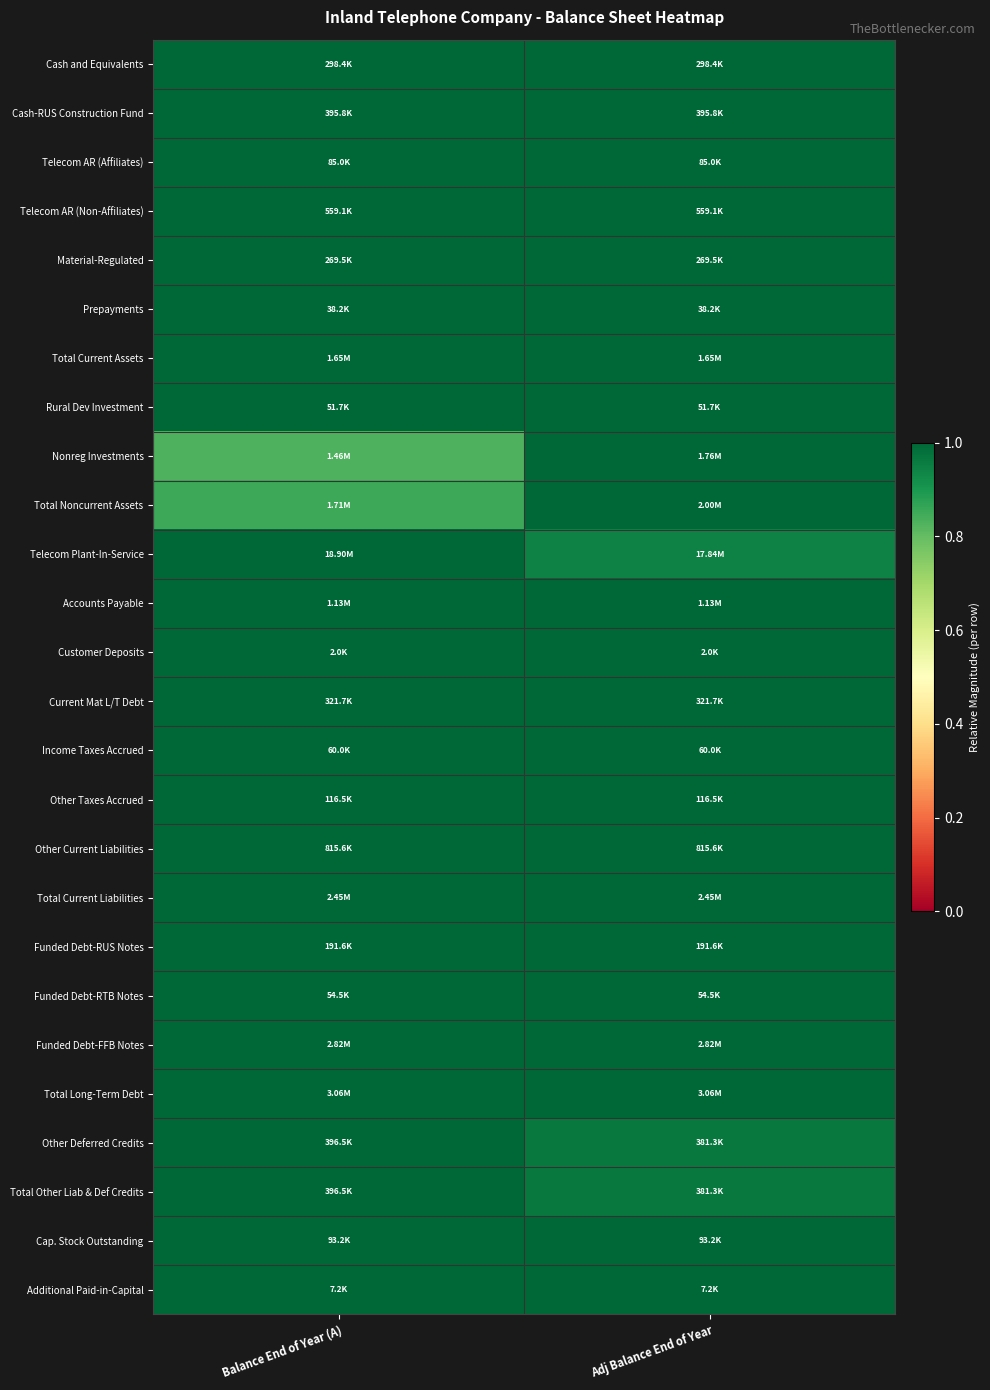

Which has a higher value, Balance End of Year (A) or Adj Balance End of Year?

Balance End of Year (A)